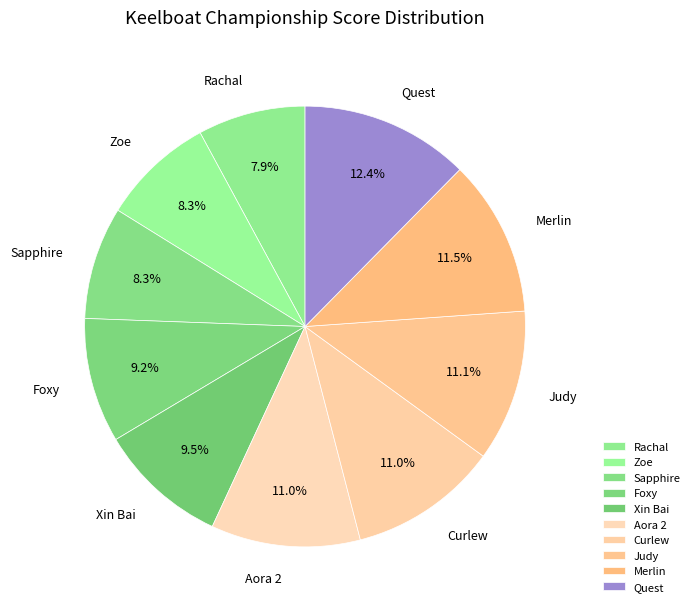

Is there a majority slice in this chart?

No